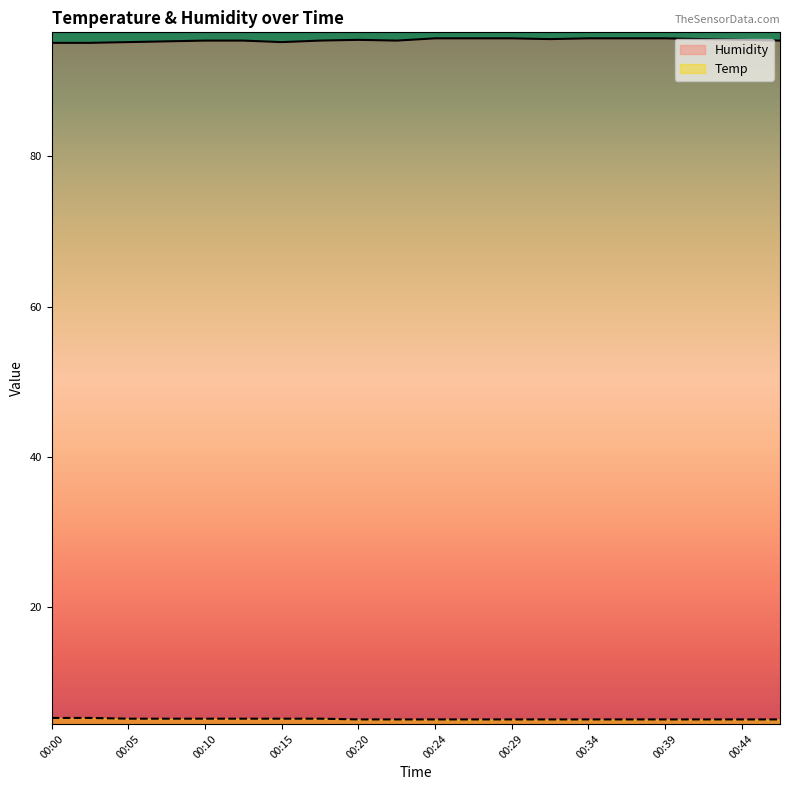

Which series has the largest total across all categories?

Humidity